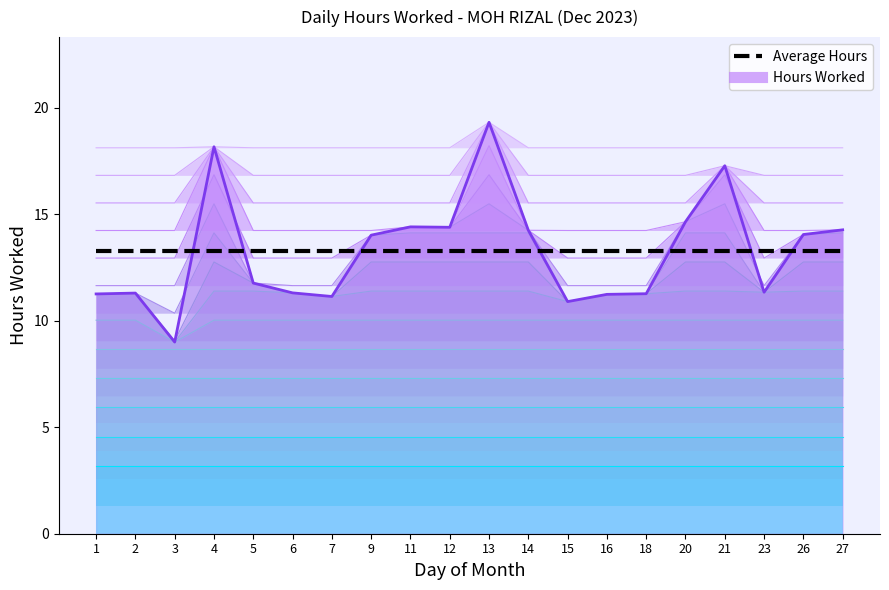

True or false: the data shows 6.2 at 2.

False